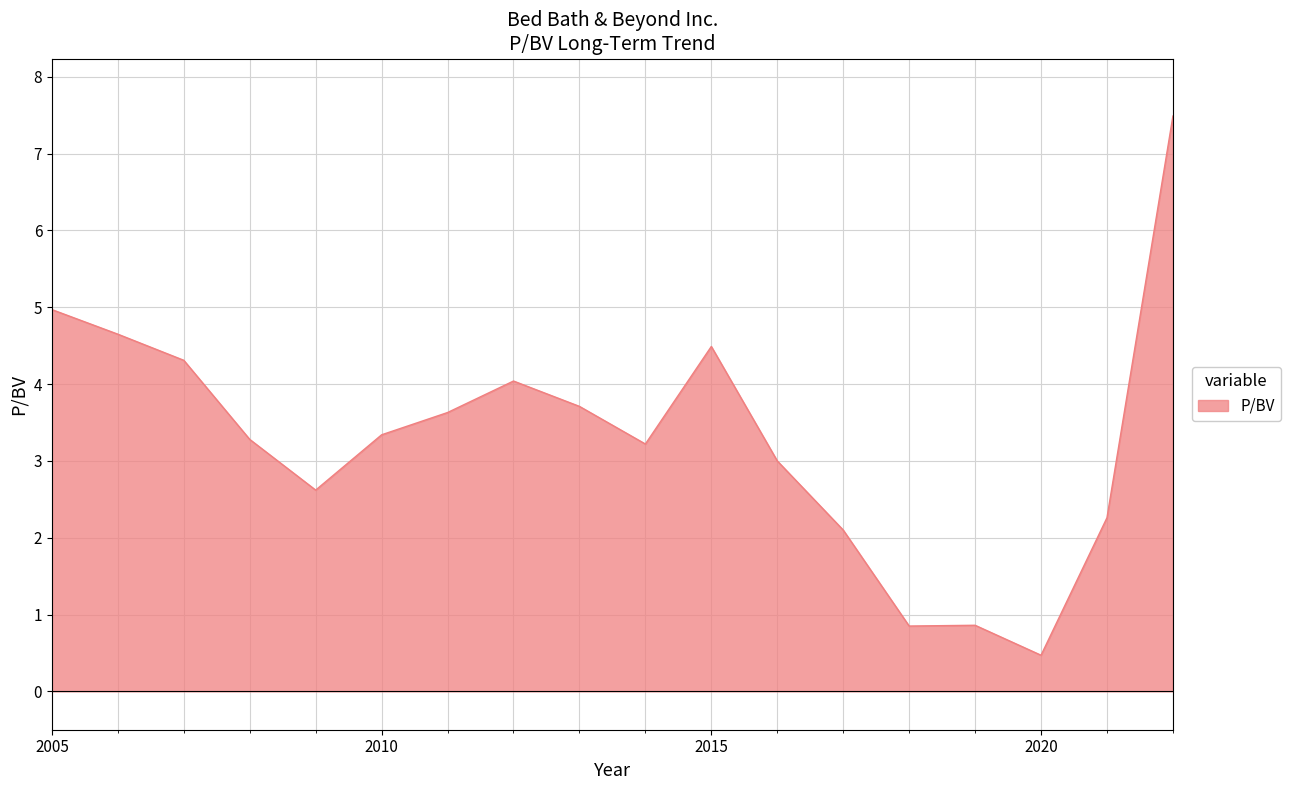

What is the difference between the maximum and minimum values?

7.0